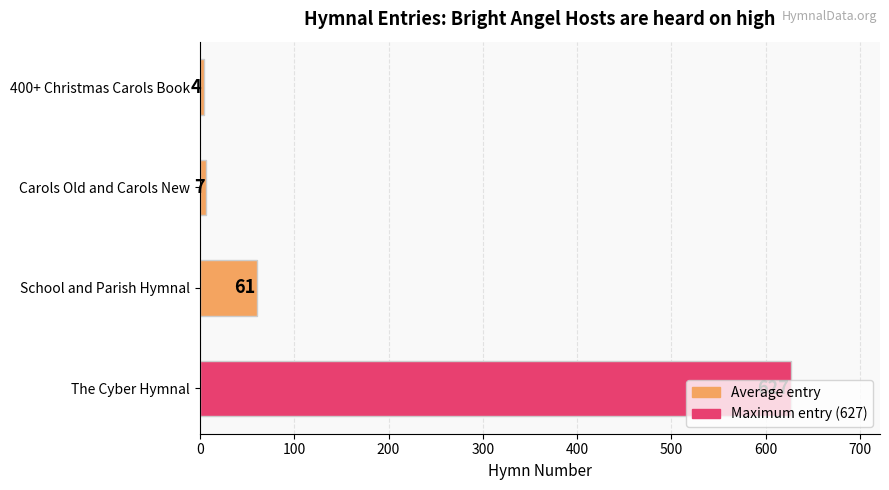

What is the label of the 1st bar from the bottom?

The Cyber Hymnal